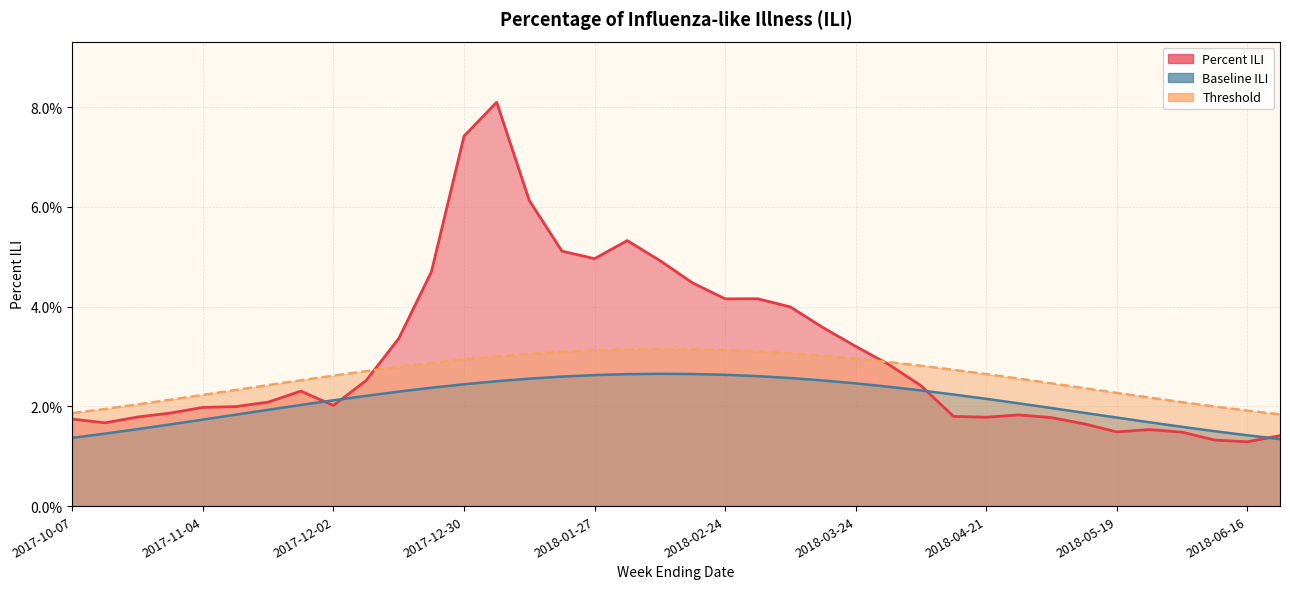

List the series in order of their overall mean, highest first.

Percent ILI, Threshold, Baseline ILI